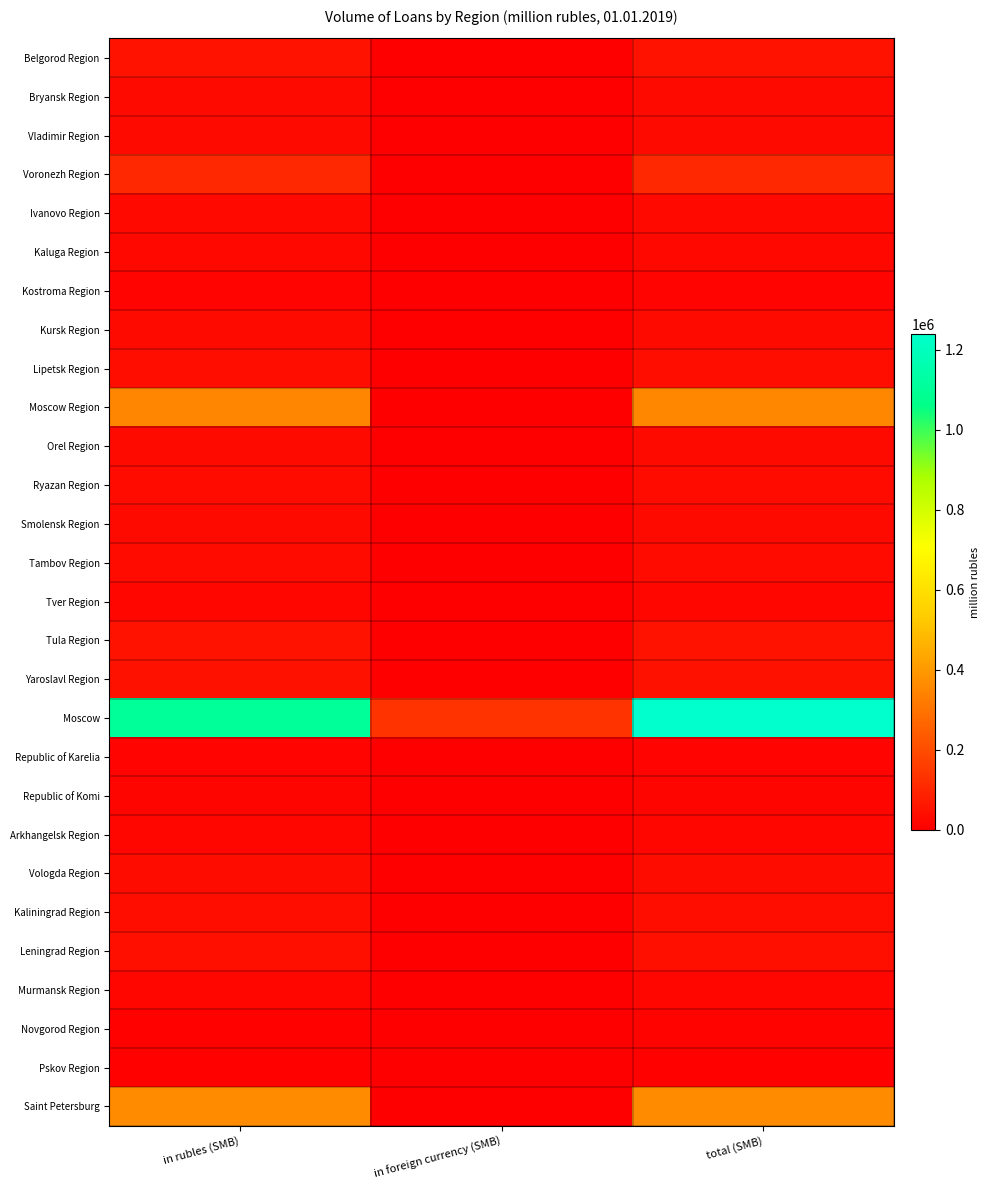

Rank the series at in foreign currency (SMB) from highest to lowest value.

Moscow, Saint Petersburg, Murmansk Region, Arkhangelsk Region, Moscow Region, Smolensk Region, Kaliningrad Region, Orel Region, Novgorod Region, Vologda Region, Republic of Karelia, Kostroma Region, Kaluga Region, Bryansk Region, Vladimir Region, Leningrad Region, Republic of Komi, Yaroslavl Region, Belgorod Region, Voronezh Region, Ivanovo Region, Kursk Region, Lipetsk Region, Ryazan Region, Tambov Region, Tver Region, Tula Region, Pskov Region